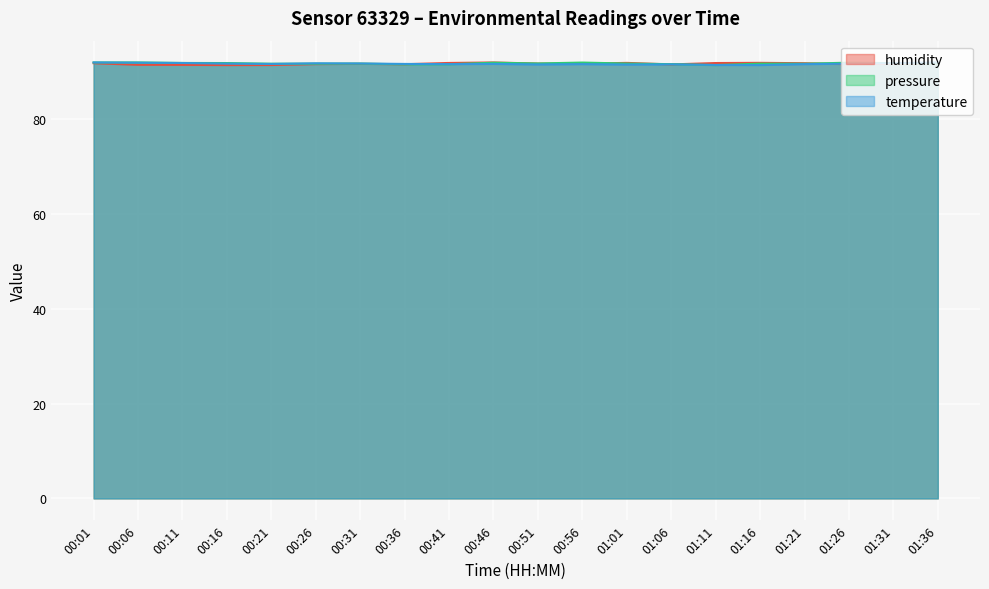

Reading left to right, what are all the values shown in this chart?

humidity: 00:01=91.8	00:06=91.4	00:11=91.4	00:16=91.4	00:21=91.4	00:26=91.6	00:31=91.6	00:36=91.5	00:41=91.8	00:46=91.9	00:51=91.7	00:56=91.7	01:01=91.8	01:06=91.5	01:11=91.8	01:16=91.8	01:21=91.8	01:26=91.5	01:31=91.6	01:36=91.8
temperature: 00:01=91.9	00:06=91.9	00:11=91.8	00:16=91.7	00:21=91.6	00:26=91.7	00:31=91.7	00:36=91.6	00:41=91.6	00:46=91.6	00:51=91.5	00:56=91.6	01:01=91.5	01:06=91.5	01:11=91.4	01:16=91.4	01:21=91.6	01:26=91.7	01:31=91.8	01:36=91.9
pressure_norm: 00:01=91.9	00:06=91.9	00:11=91.8	00:16=91.8	00:21=91.7	00:26=91.7	00:31=91.7	00:36=91.5	00:41=91.5	00:46=91.9	00:51=91.7	00:56=91.9	01:01=91.7	01:06=91.6	01:11=91.4	01:16=91.7	01:21=91.7	01:26=91.9	01:31=91.8	01:36=91.7